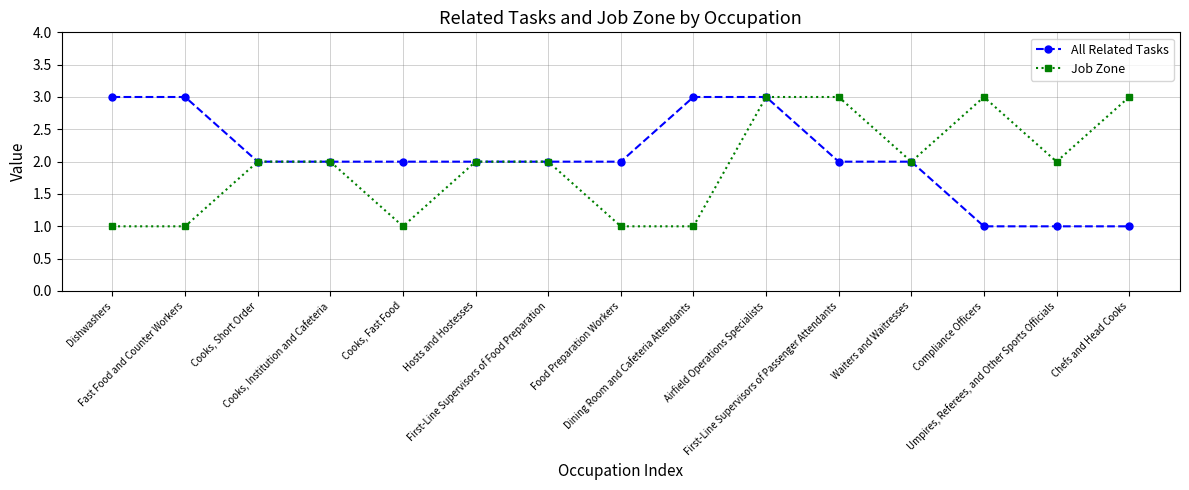

Is the value of Job Zone at Dining Room and Cafeteria Attendants greater than the value of All Related Tasks at Hosts and Hostesses?

No